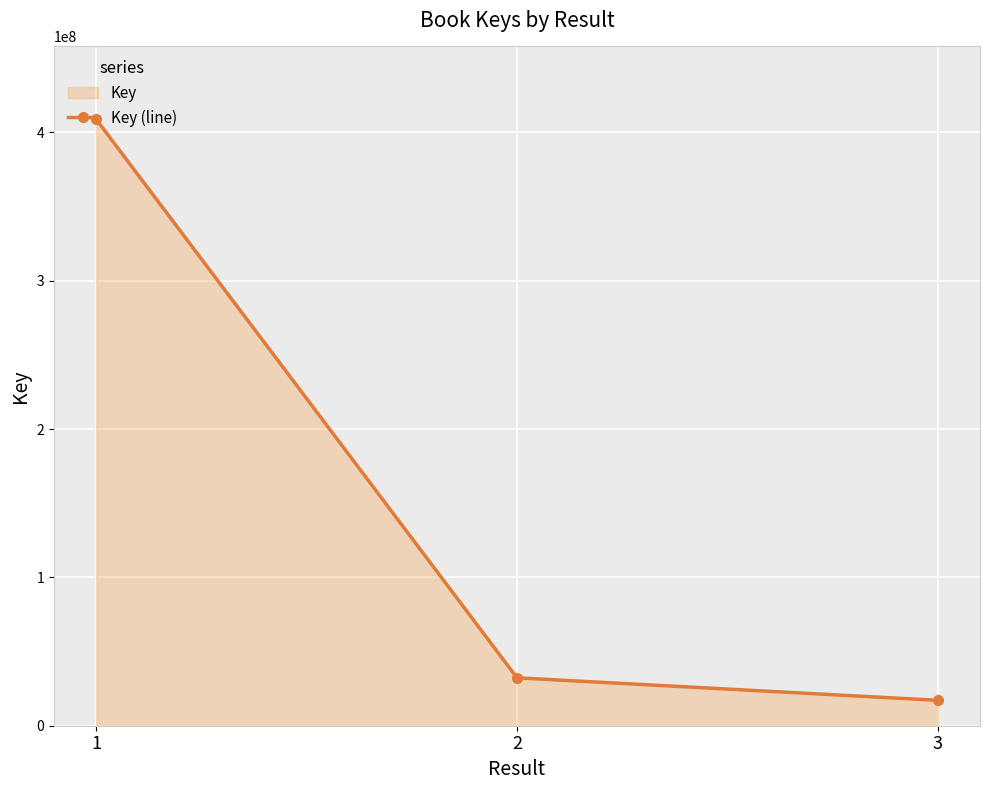

List the labels in order of value, largest first.

1, 2, 3